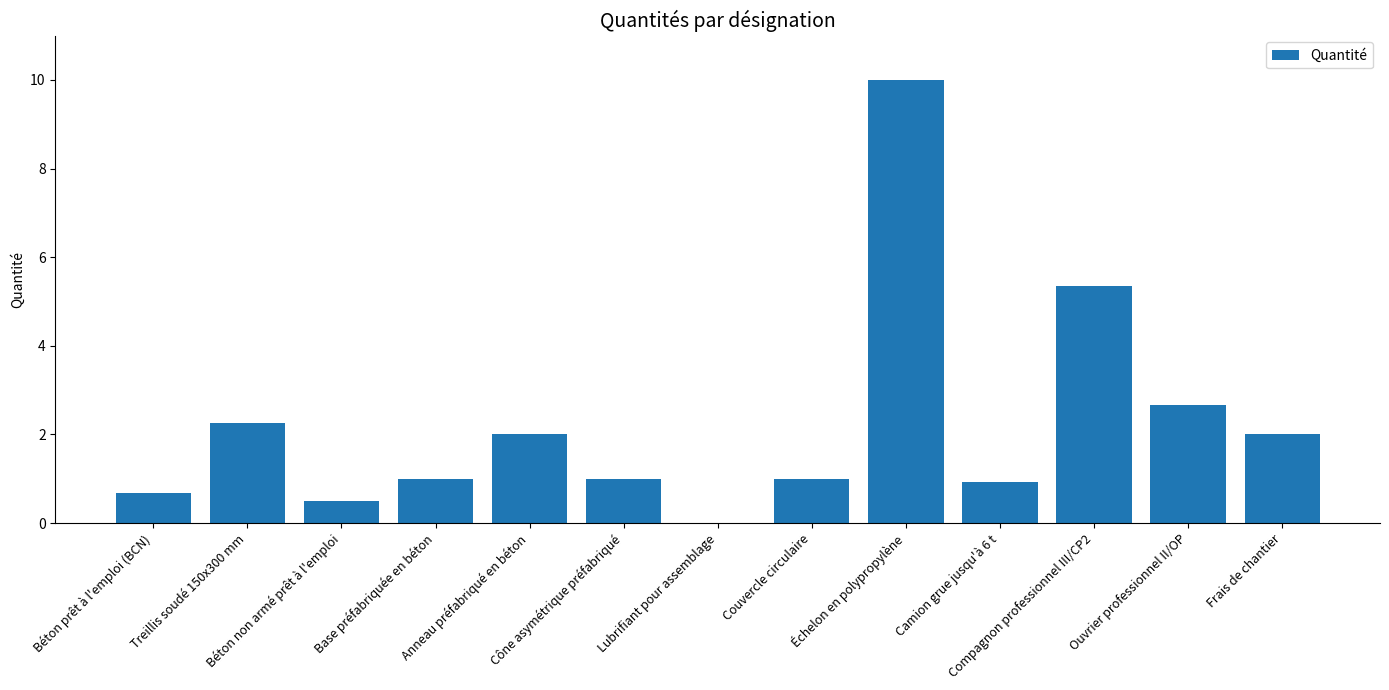

How many data points does each series have?

13